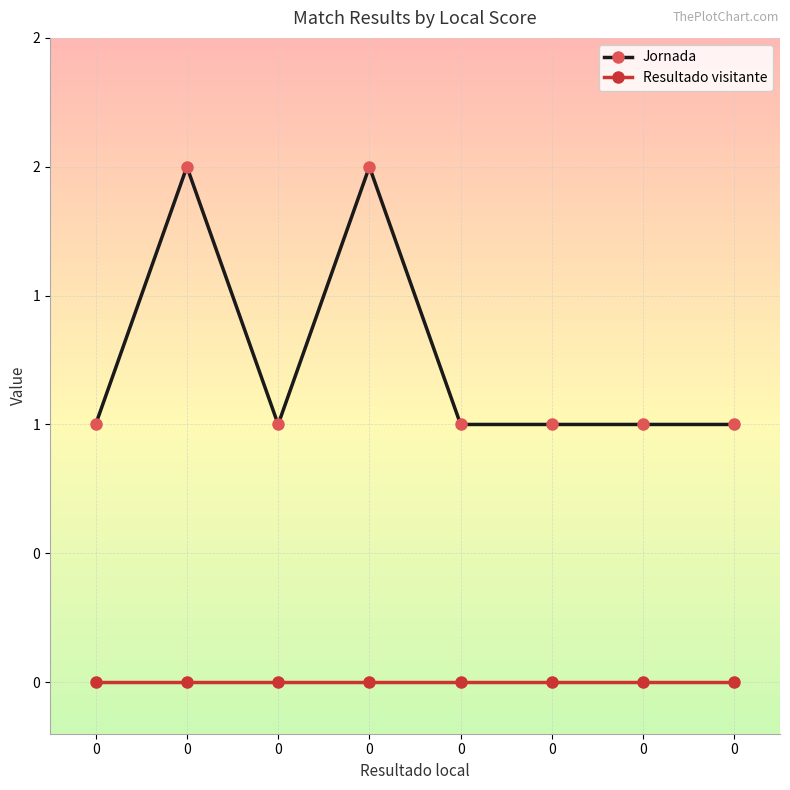

Rank the categories by Resultado visitante value from highest to lowest.

0, 0, 0, 0, 0, 0, 0, 0